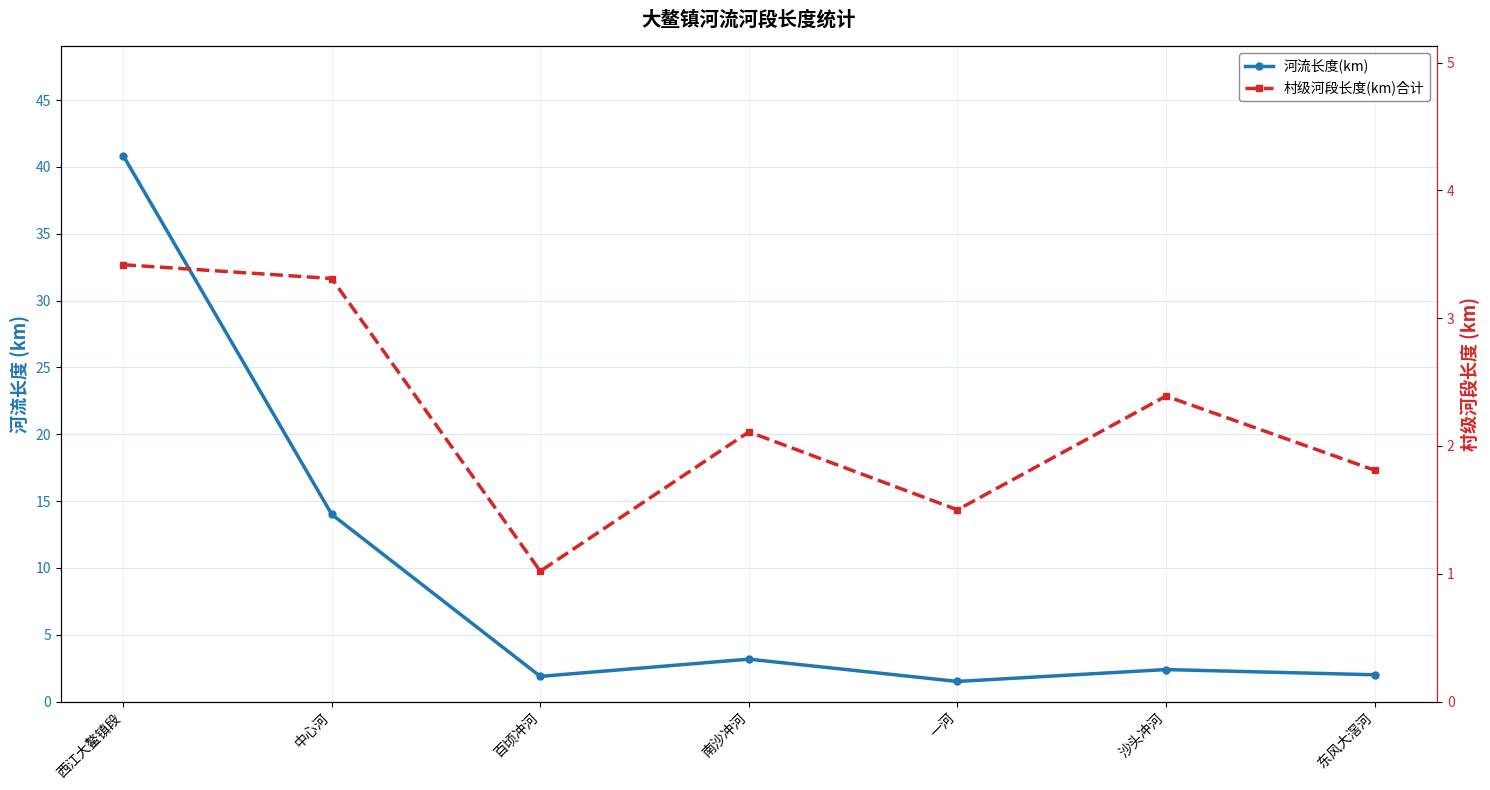

How many lines are shown in the chart?

2